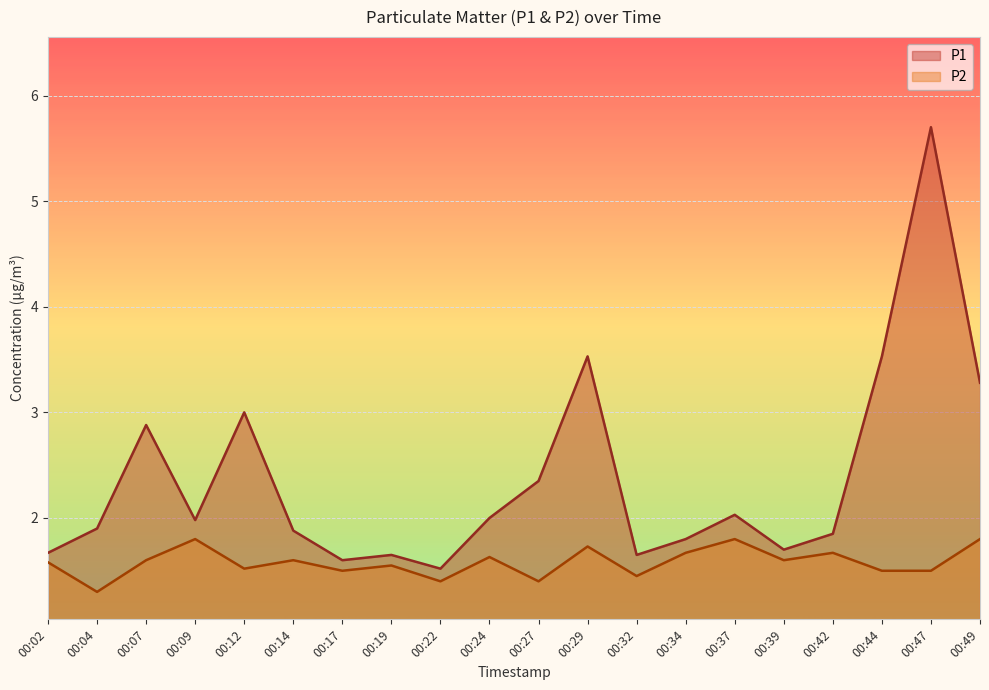

Rank the series by their maximum value, from lowest to highest.

P2, P1